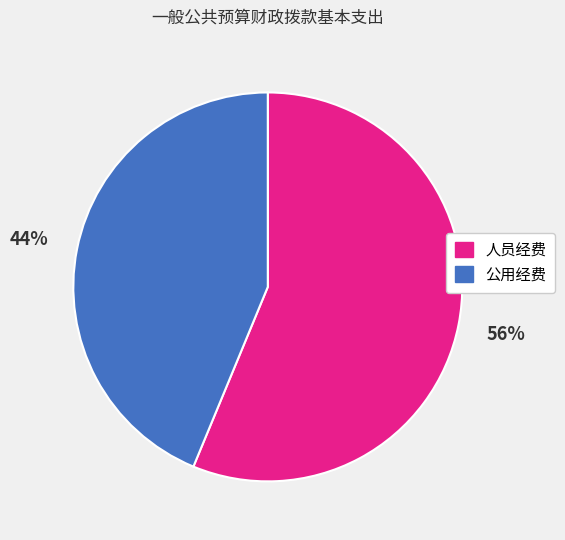

To the nearest percent, what portion does 人员经费 represent?

56%